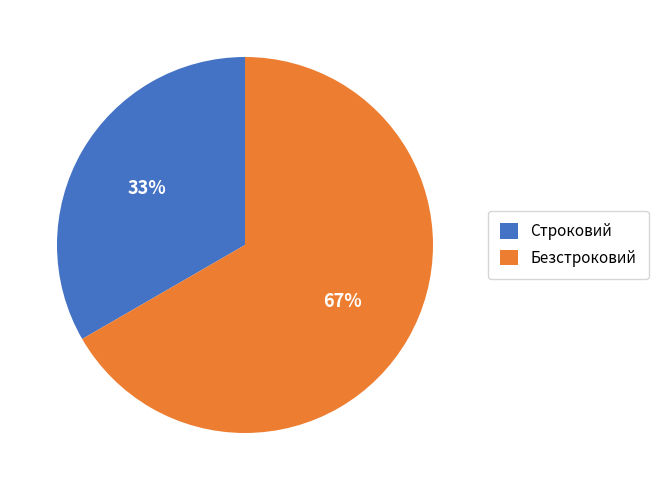

Which category accounts for the majority?

Безстроковий